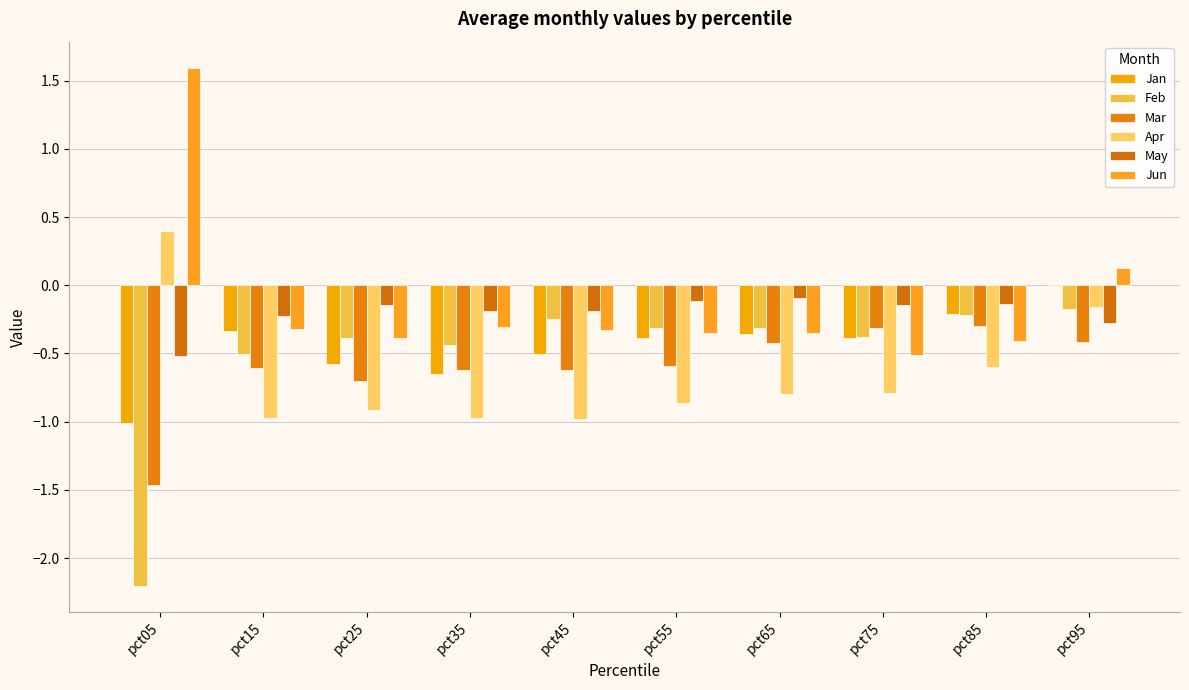

Which has a higher value, pct95 or pct05?

pct95